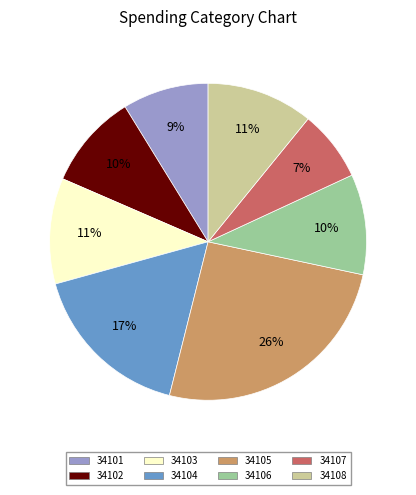

Do 34102 and 34103 together represent more than half of the pie?

No